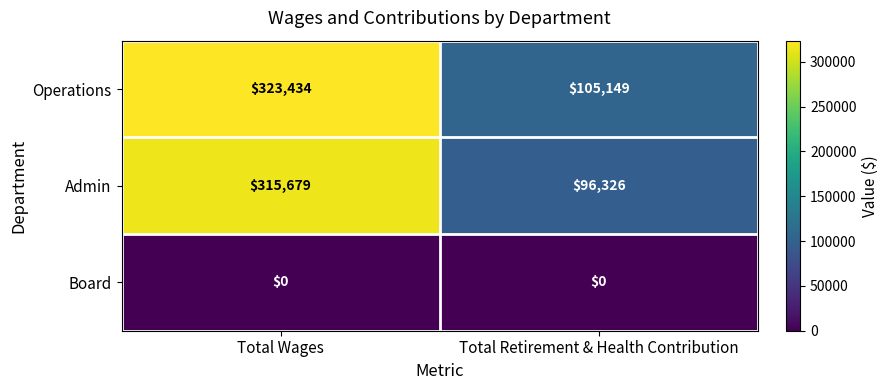

Which series has the largest total across all categories?

Operations